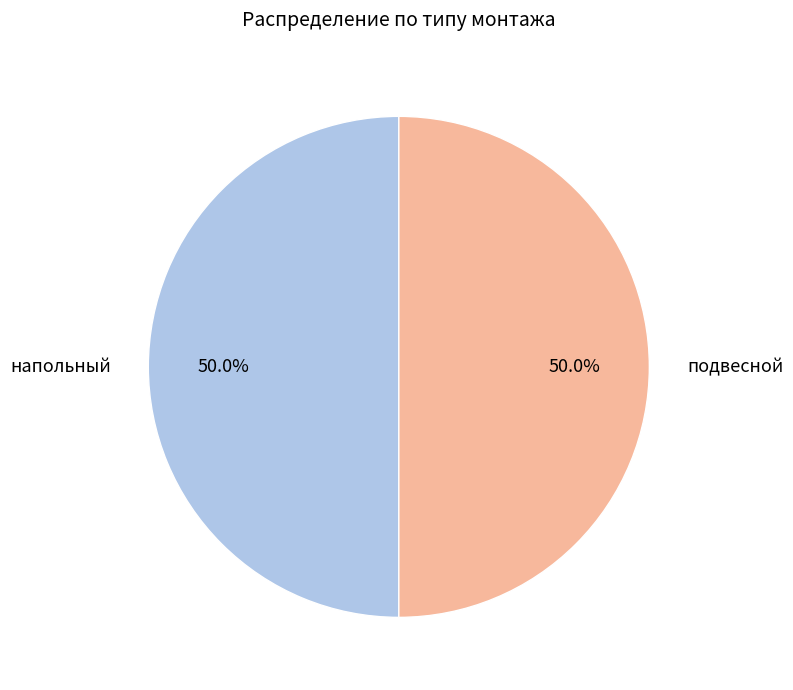

Combined, what portion of the pie is подвесной and напольный?

100.0%